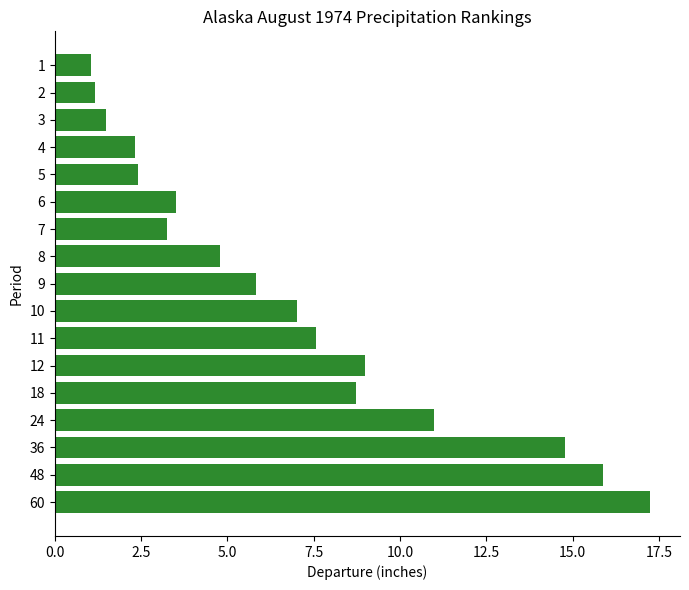

What is the smallest value displayed?

1.0